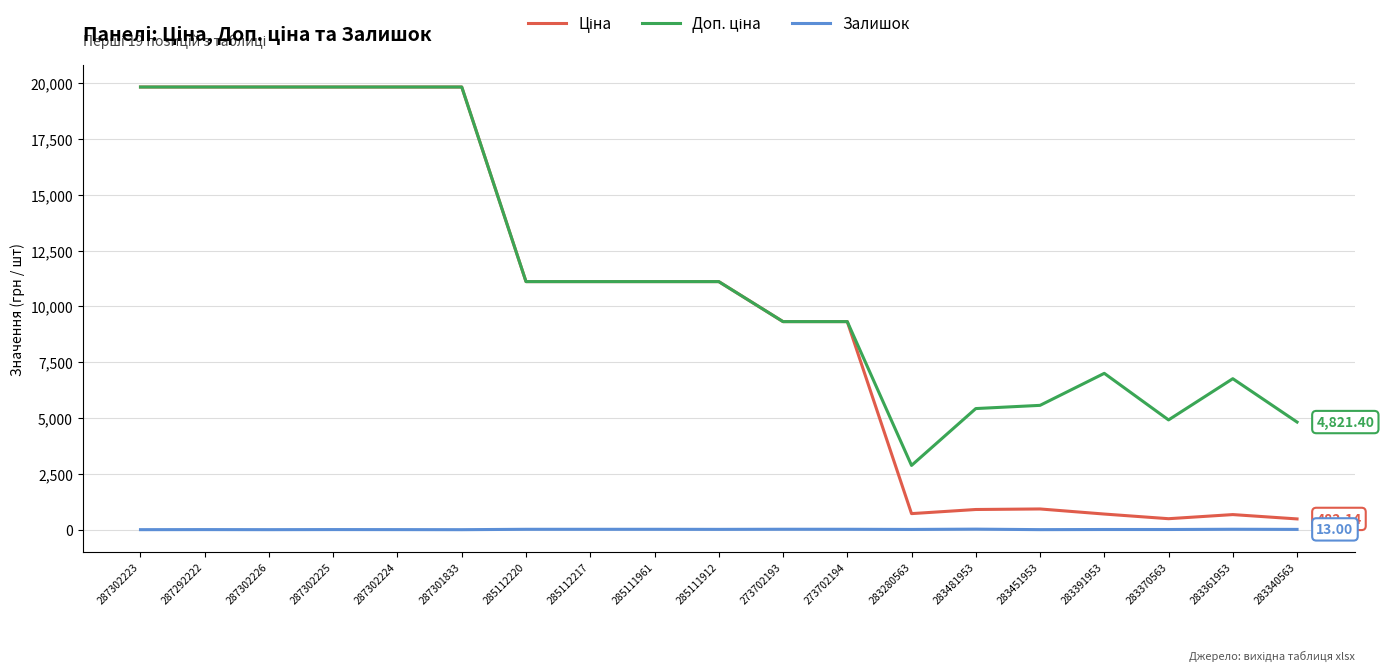

Does the chart have visible grid lines?

Yes